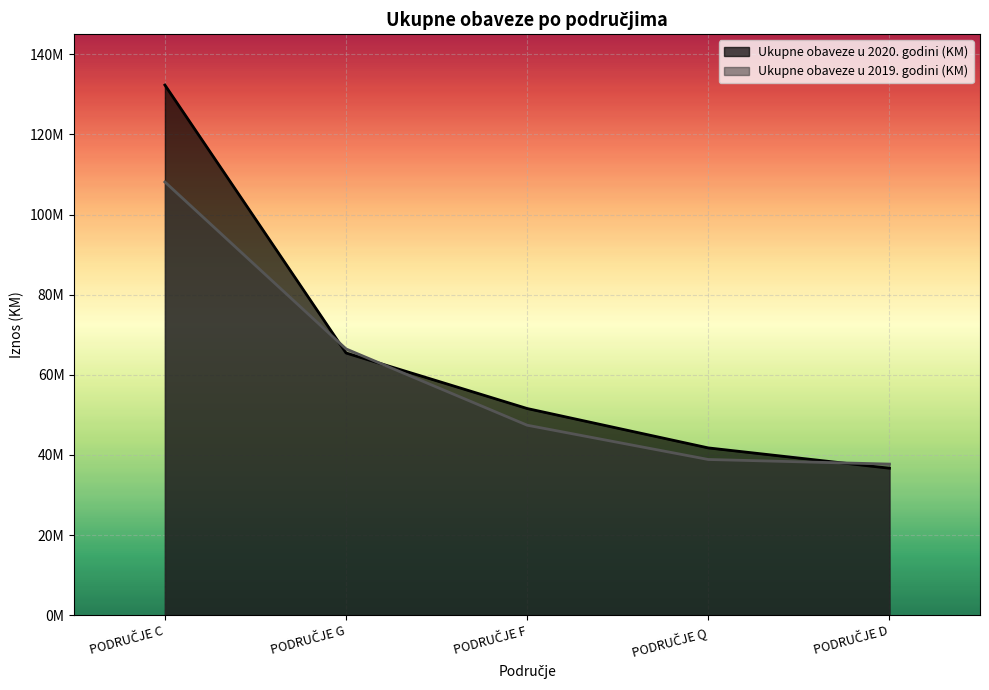

Count the number of data series in this chart.

2